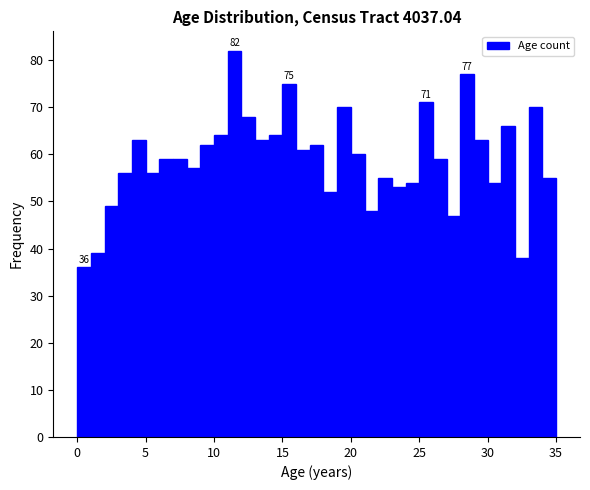

Around what value on the x-axis is the tallest bar? Give the approximate position of its centre, as read against the axis.

11.5